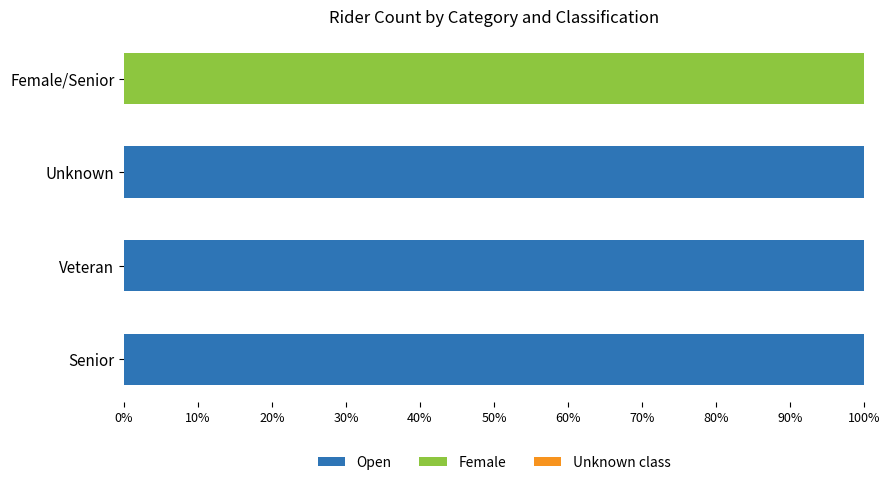

The value of Open at Veteran is 100. True or false?

True